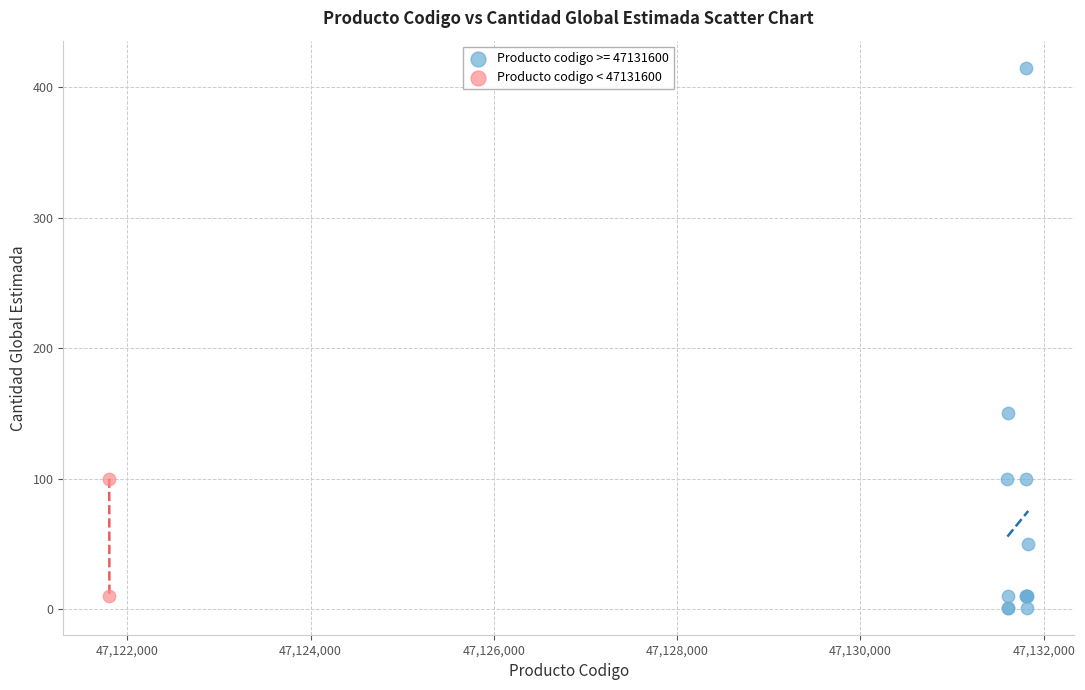

What are all the series names shown in the legend?

Producto codigo >= 47131600, Producto codigo < 47131600